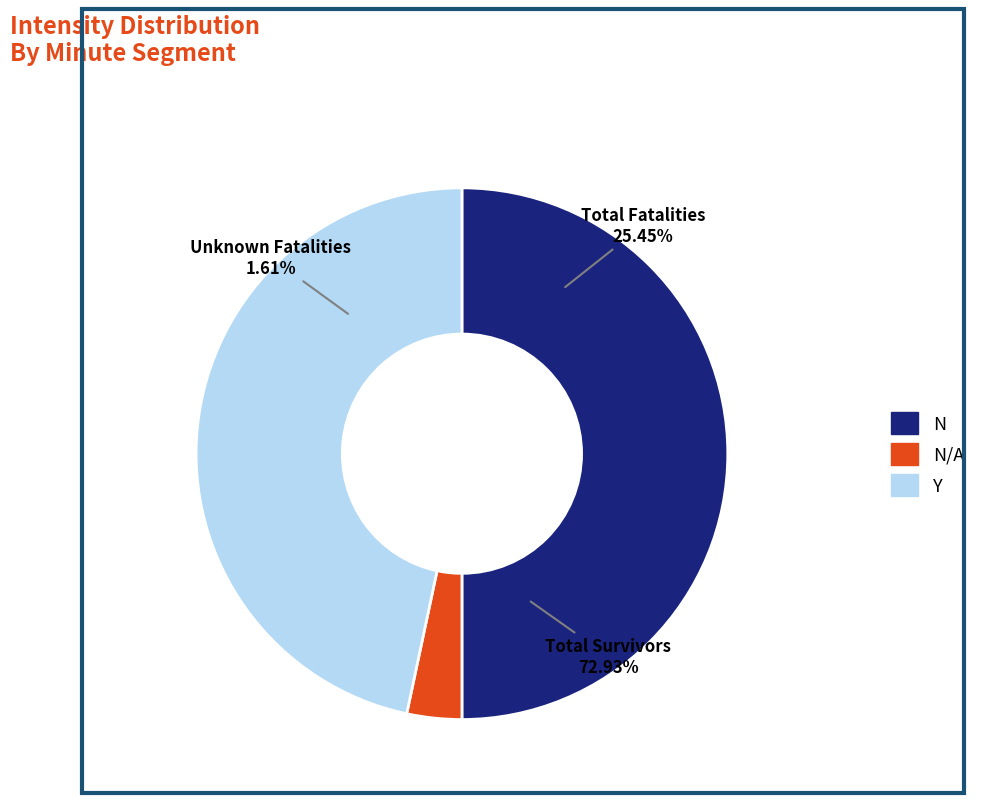

To the nearest percent, what is the difference between the minute=2 and minute=0 slice percentages?

3%